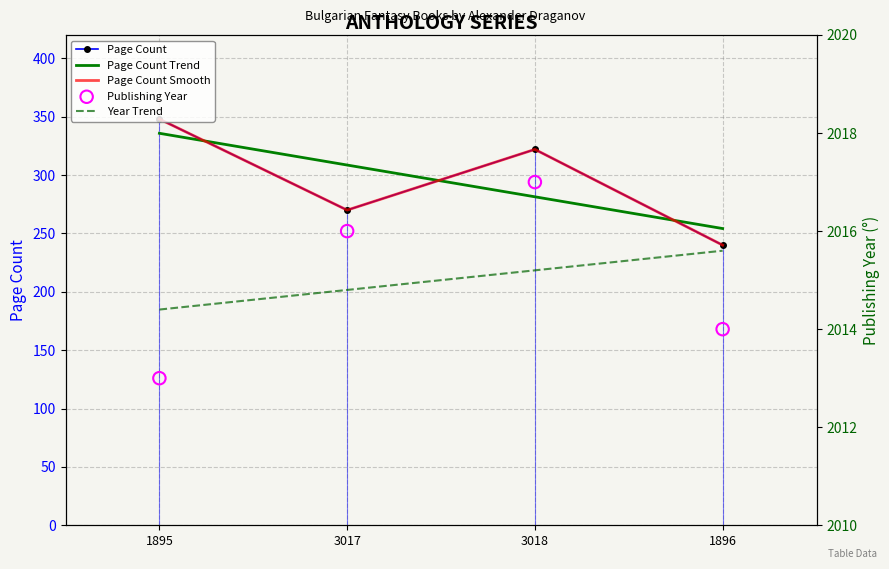

Is the value of Page Count at 1895 greater than the value of Year Trend at 1896?

No